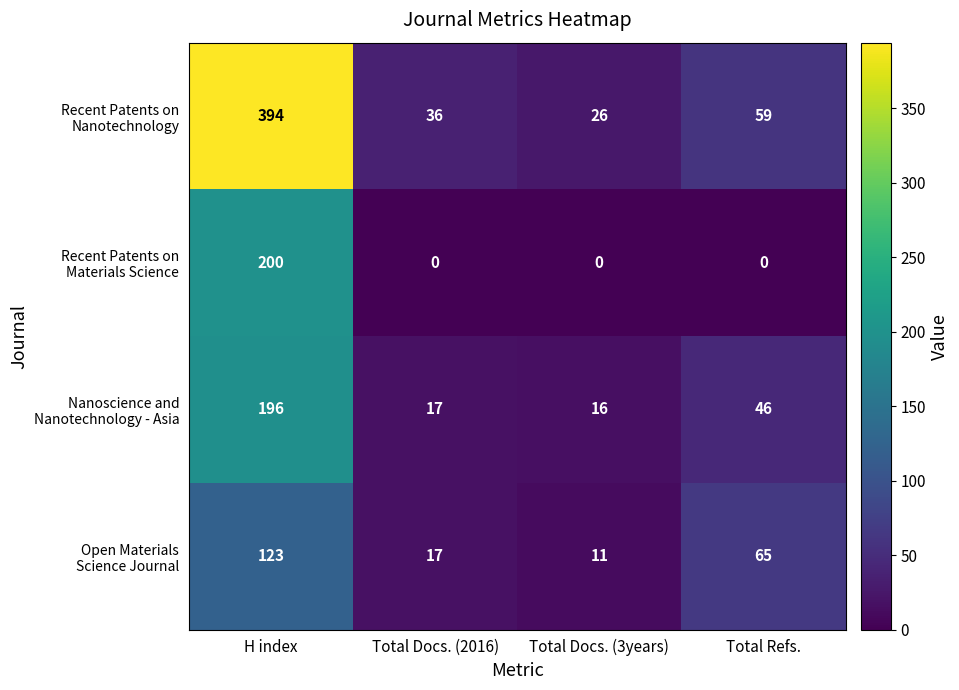

Which category has the highest value across all series?

H index